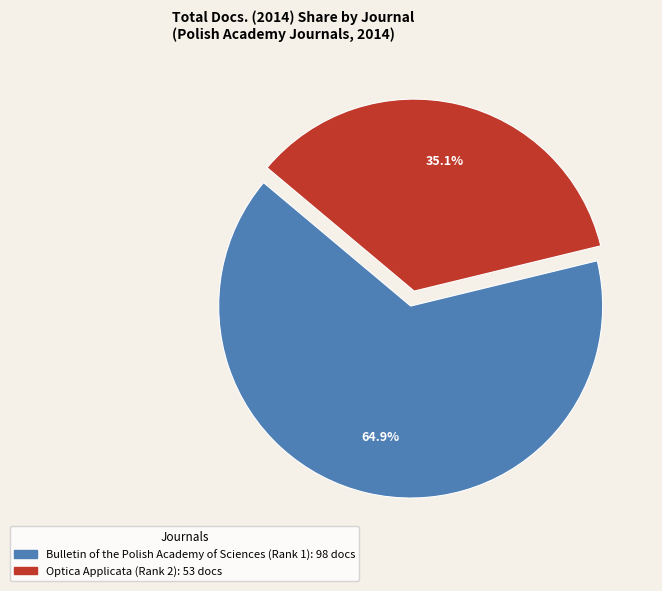

Is there any slice that represents more than half of the pie?

Yes